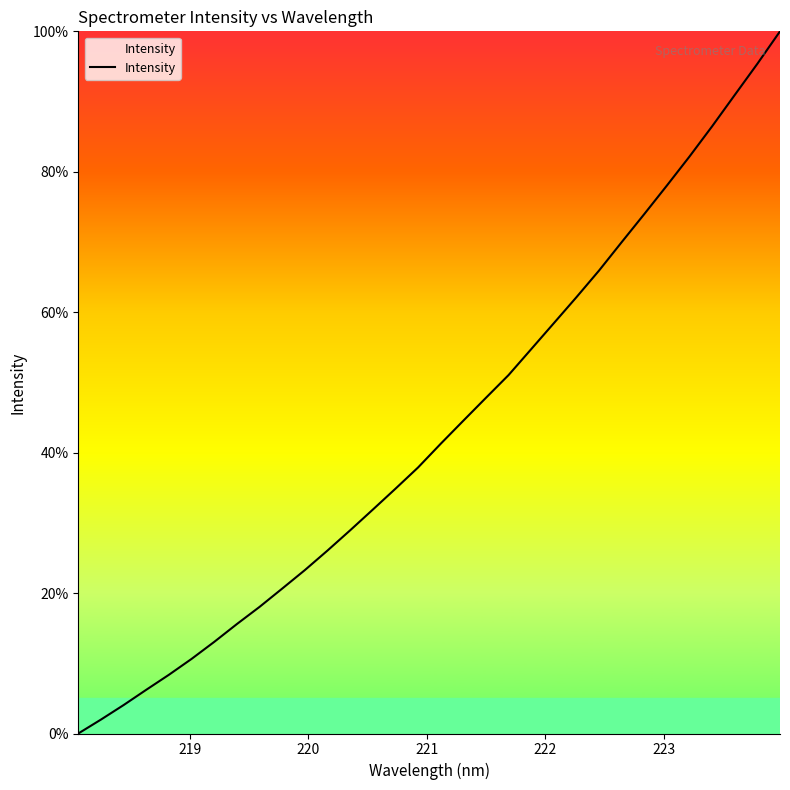

Count the number of data series in this chart.

1